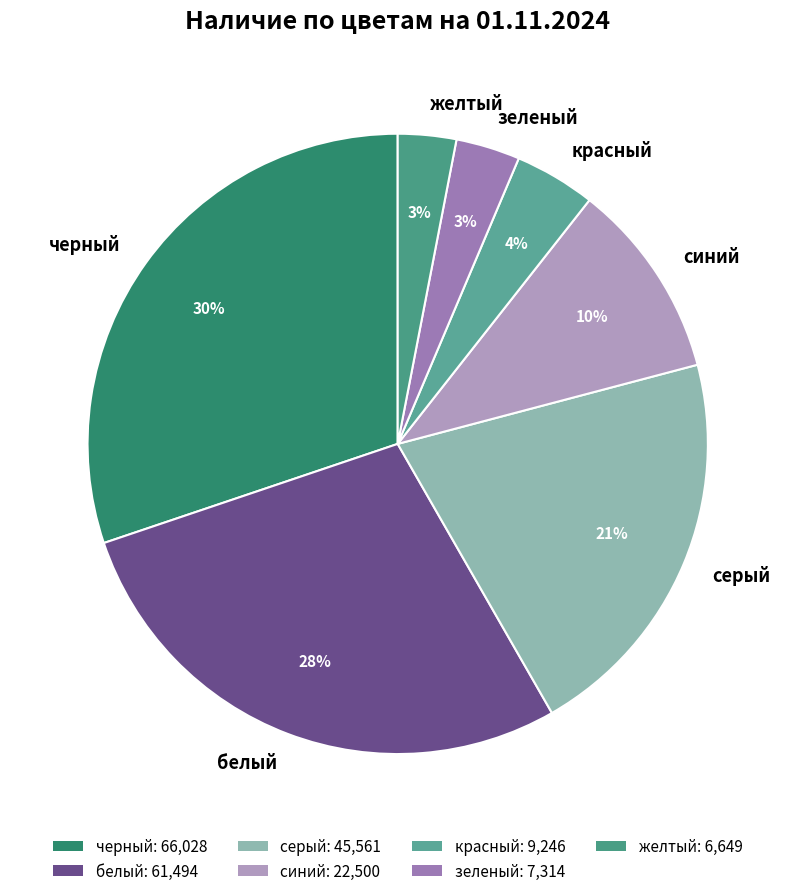

The красный slice represents 4% of the pie. True or false?

True